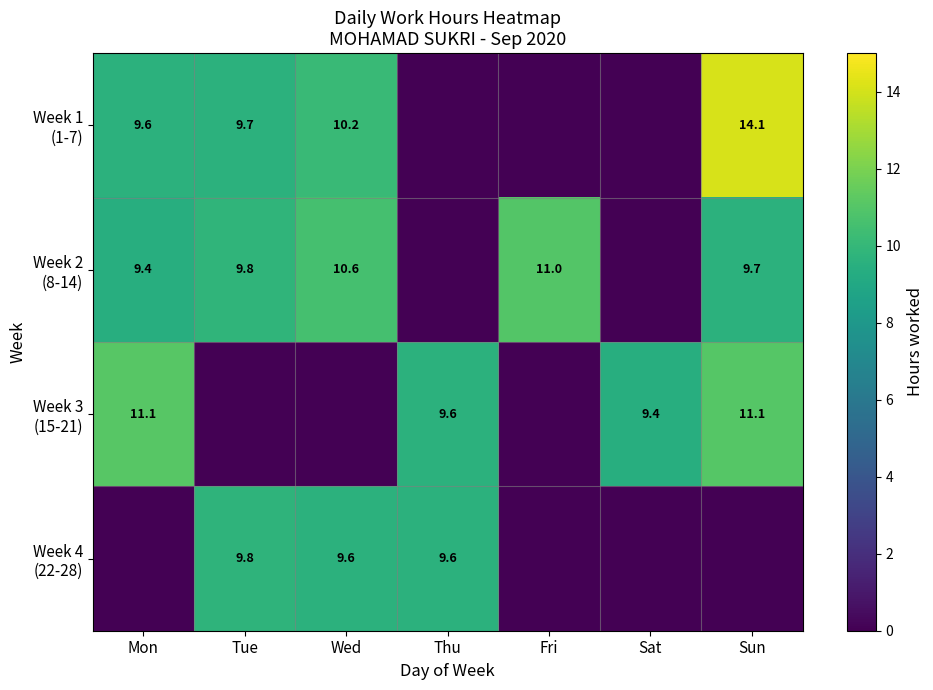

Is the value of Week 1 (1-7) at Tue greater than the value of Week 3 (15-21) at Mon?

No